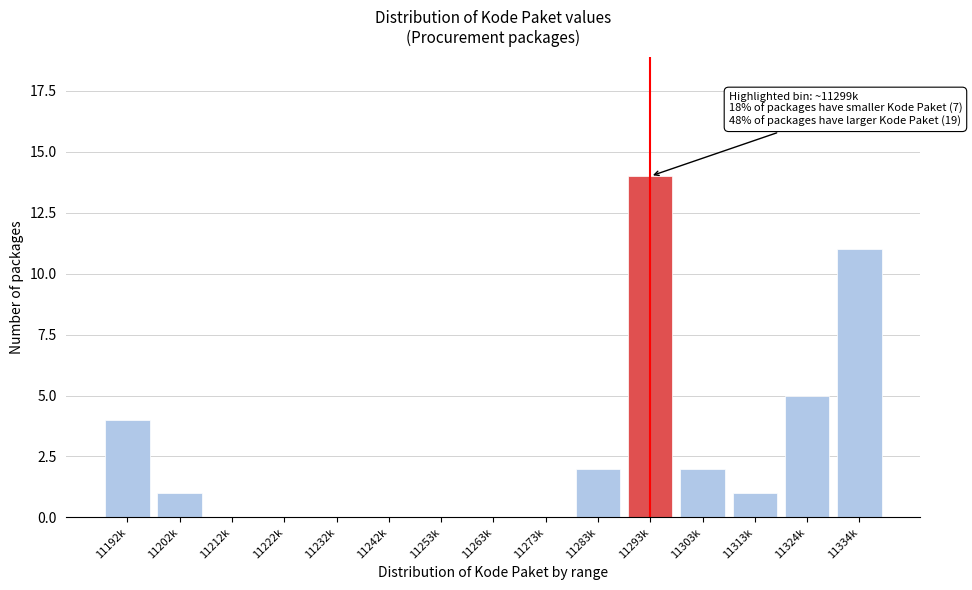

Reading left to right, extract all data points from this chart.

11192k=4	11202k=1	11212k=0	11222k=0	11232k=0	11242k=0	11253k=0	11263k=0	11273k=0	11283k=2	11293k=14	11303k=2	11313k=1	11324k=5	11334k=11